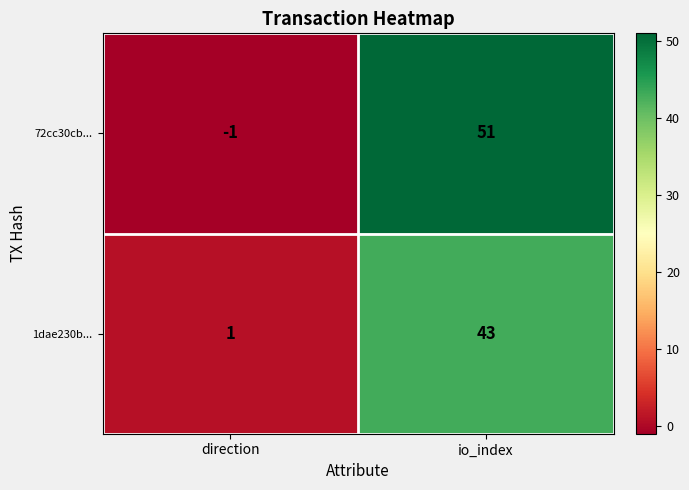

What is the difference between the highest and lowest values at direction?

2